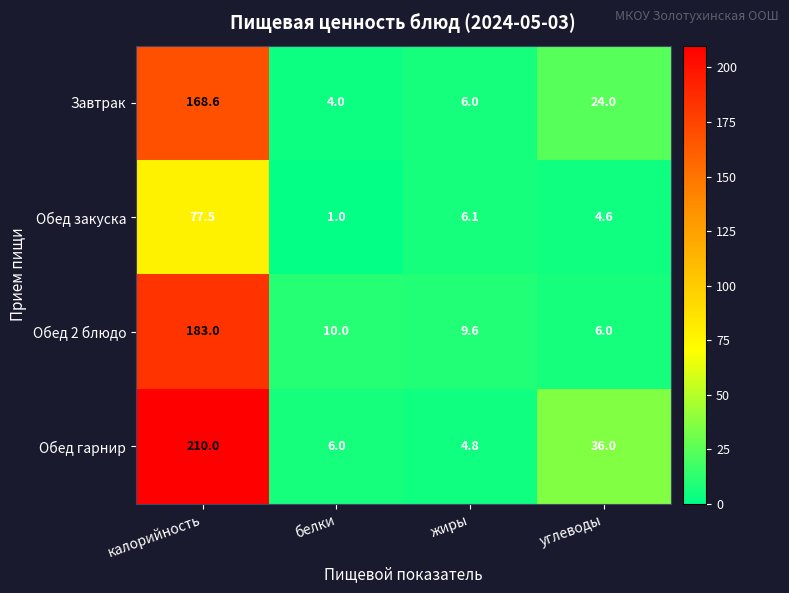

At which category does the chart reach its minimum across all series?

белки